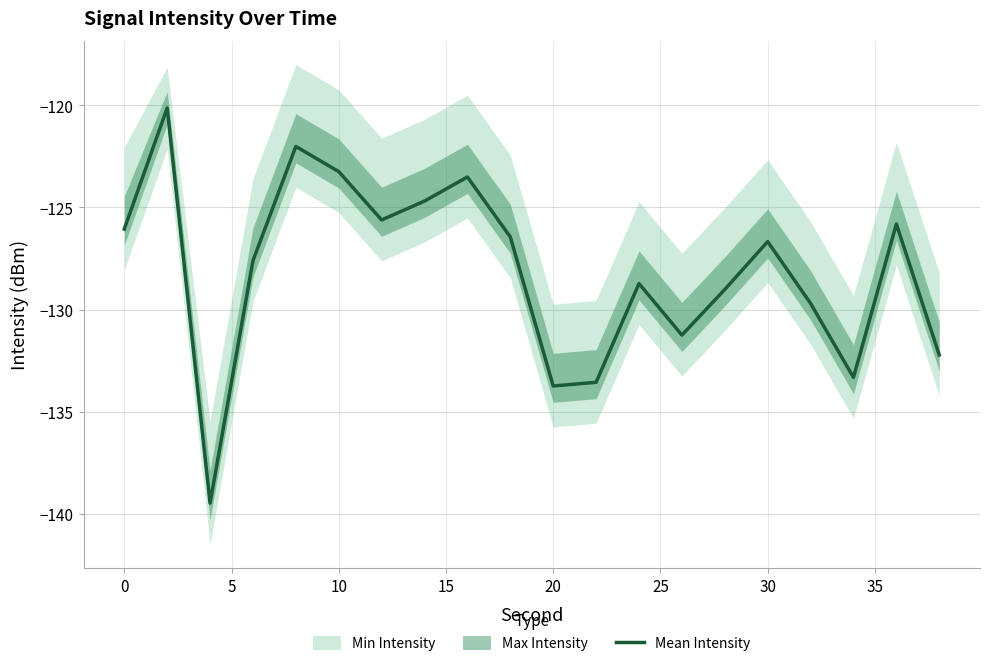

Reading right to left, list all the values displayed in this chart.

-132.2	-125.8	-133.3	-129.7	-126.7	-129.0	-131.3	-128.7	-133.6	-133.7	-126.5	-123.5	-124.7	-125.6	-123.3	-122.0	-127.6	-139.5	-120.1	-126.1